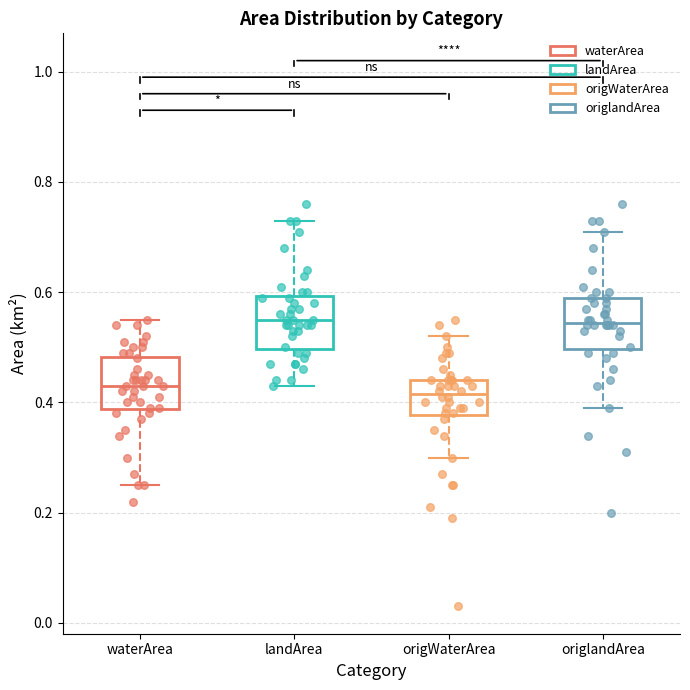

Reading left to right, read every box against the y-axis: the position of its median line, the range the box covers, and the ends of its whiskers. The values are not printed on the chart, so give them approximately, as read against the axis.

waterArea: median 0.44, box 0.38 to 0.48, whiskers 0.26 to 0.56
landArea: median 0.56, box 0.50 to 0.60, whiskers 0.44 to 0.74
origWaterArea: median 0.42, box 0.38 to 0.44, whiskers 0.30 to 0.52
origlandArea: median 0.54, box 0.50 to 0.60, whiskers 0.40 to 0.72